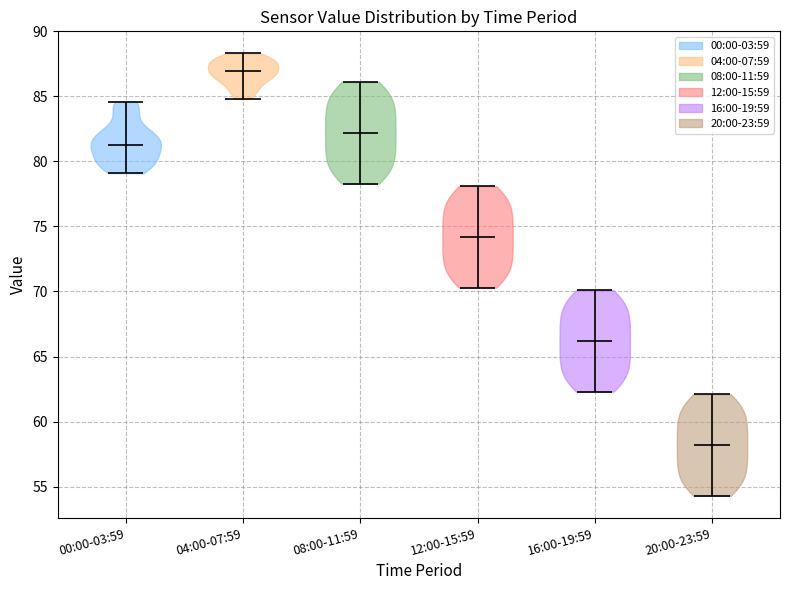

Where does the median line of the violin for 04:00-07:59 sit on the y-axis? The values are not printed on the chart, so give them approximately, as read against the axis.

87.0